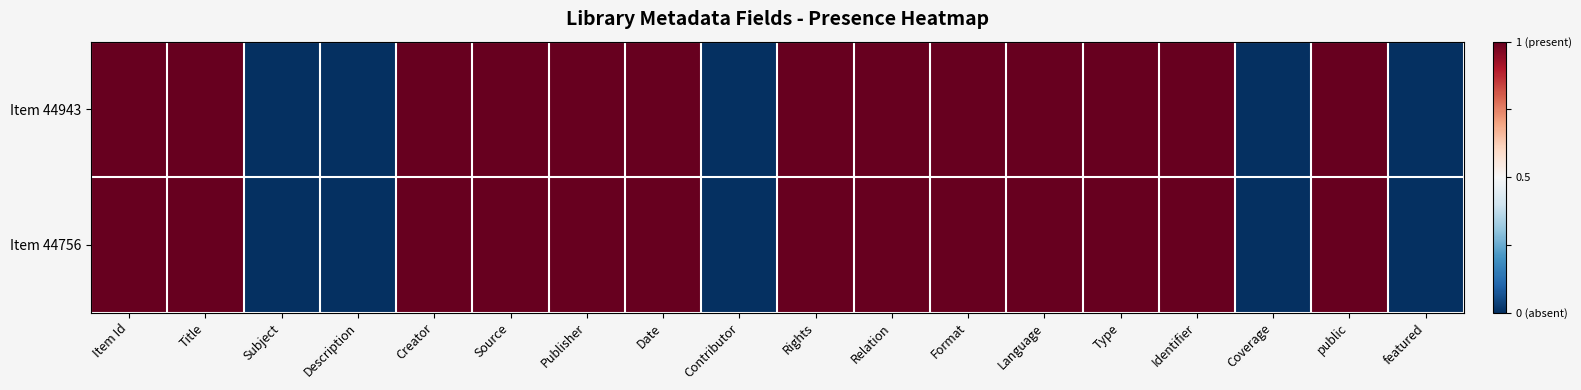

Rank the series by their maximum value, from lowest to highest.

Item 44756, Item 44943